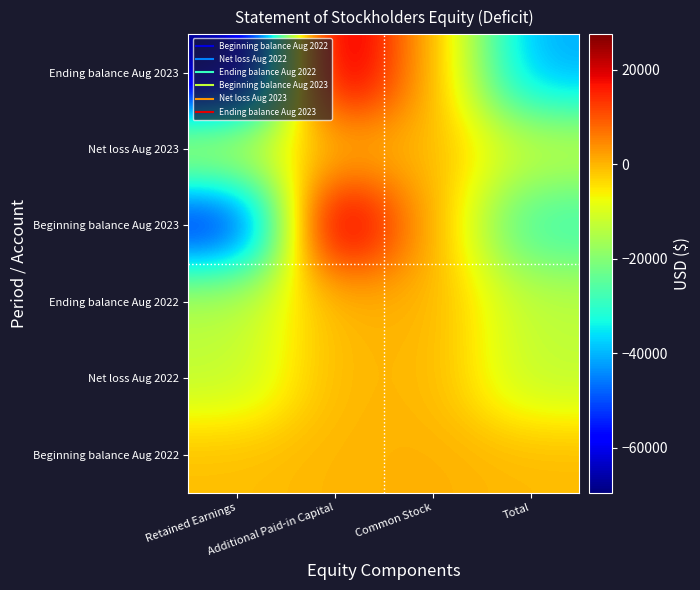

Rank the series by their maximum value, from lowest to highest.

Net loss Aug 2022, Net loss Aug 2023, Beginning balance Aug 2022, Ending balance Aug 2022, Beginning balance Aug 2023, Ending balance Aug 2023